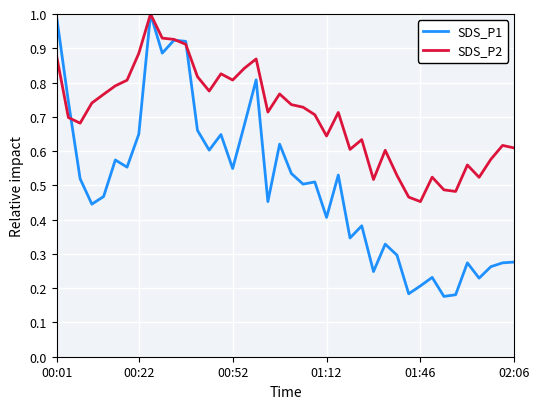

Rank the series by their average value, from highest to lowest.

SDS_P2, SDS_P1